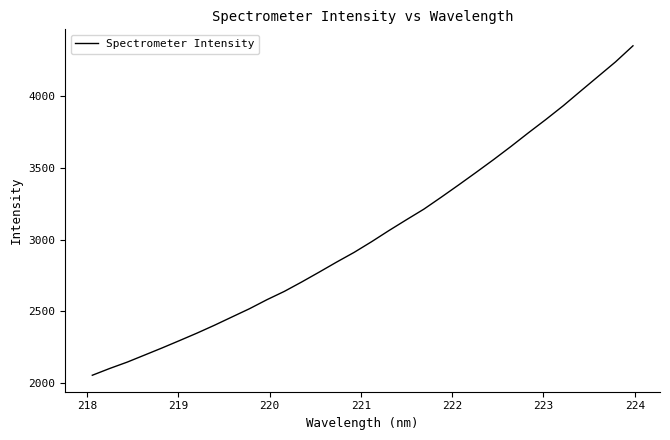

What is the smallest value displayed?

2054.6